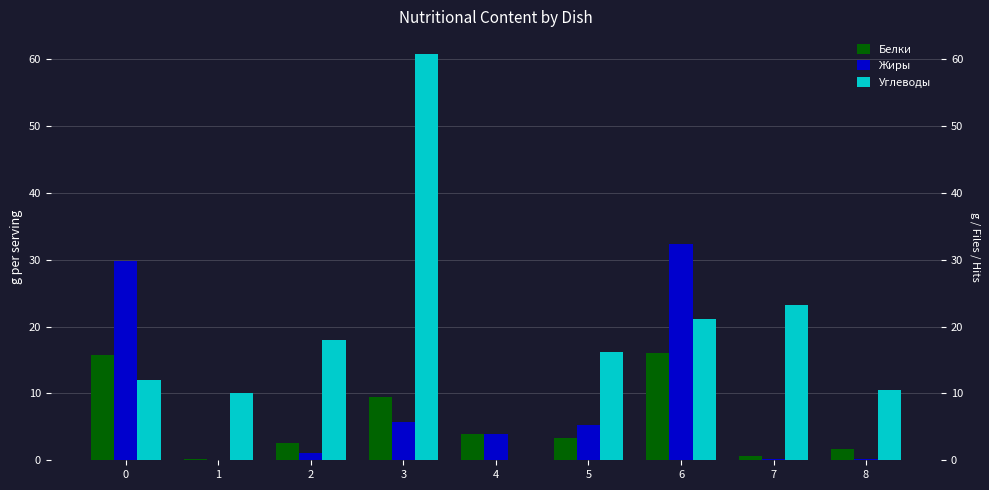

The Углеводы series shows 60.7 at 3. True or false?

True